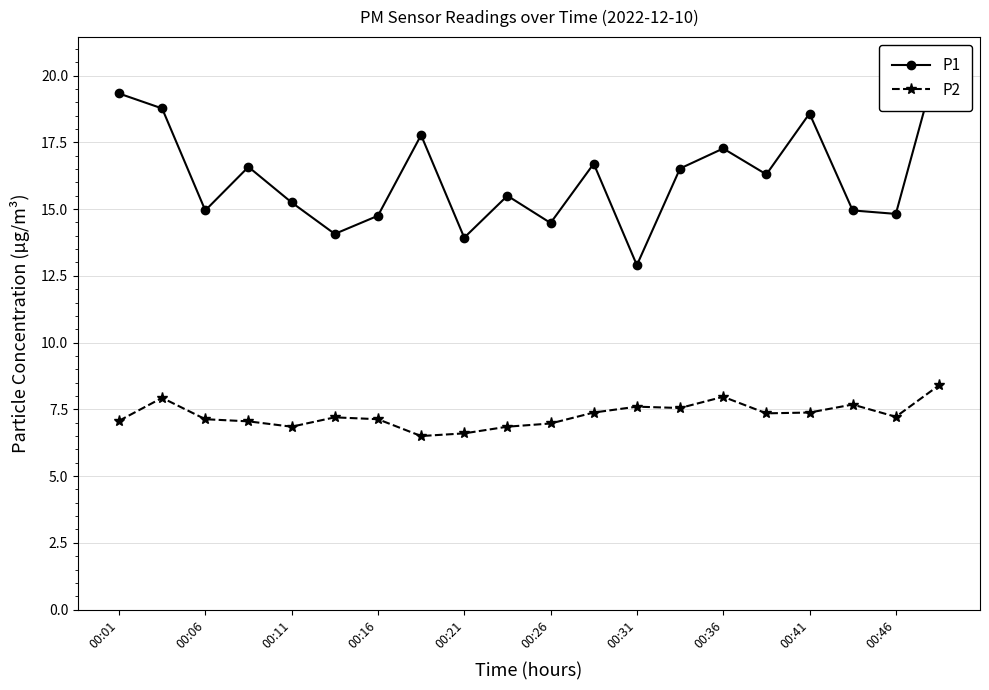

What is the difference between the P2 values at 00:46 and 00:31?

0.4